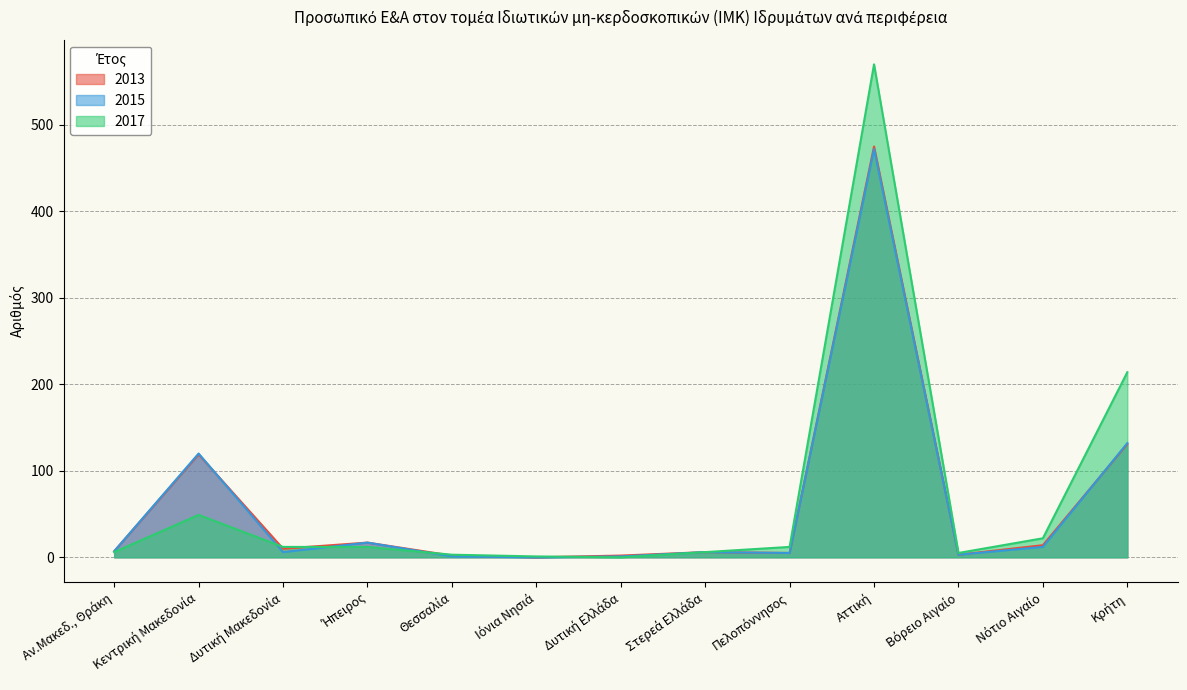

Reading left to right, what are all the values shown in this chart?

2013: 7	119	10	17	2	0	2	6	5	475	3	14	131
2015: 7	120	6	17	1	0	1	6	5	472	3	12	132
2017: 6	49	12	12	3	1	0	6	12	570	5	22	214